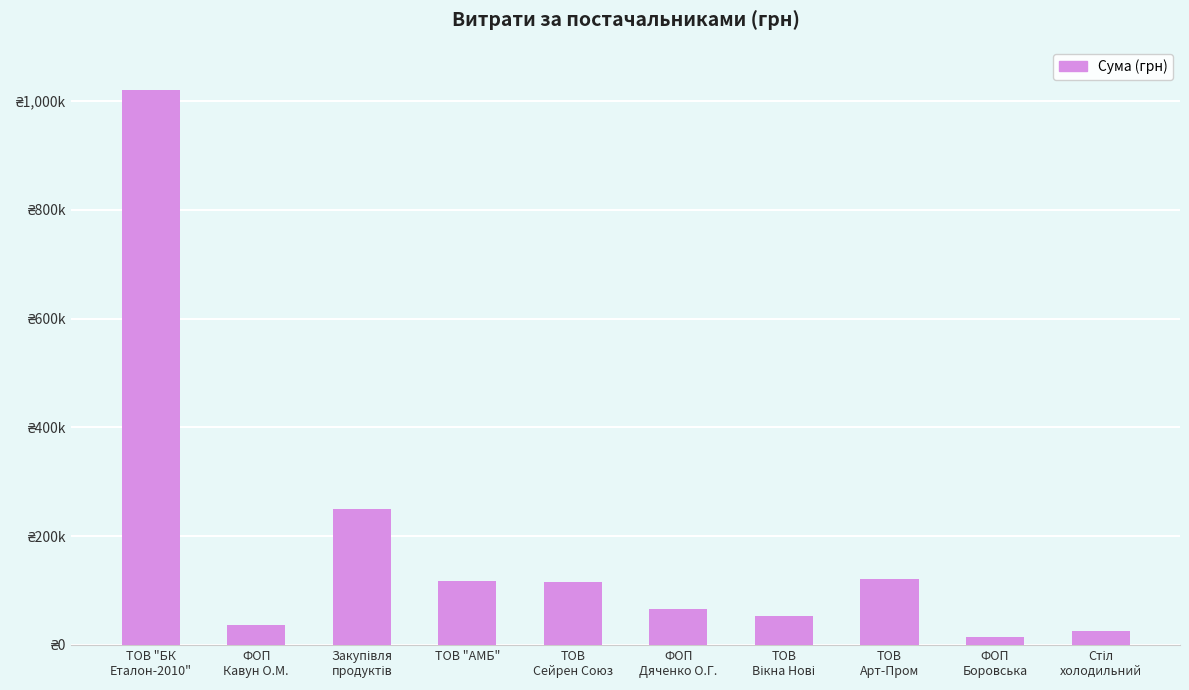

Which label corresponds to the smallest value in the chart?

ФОП
Боровська